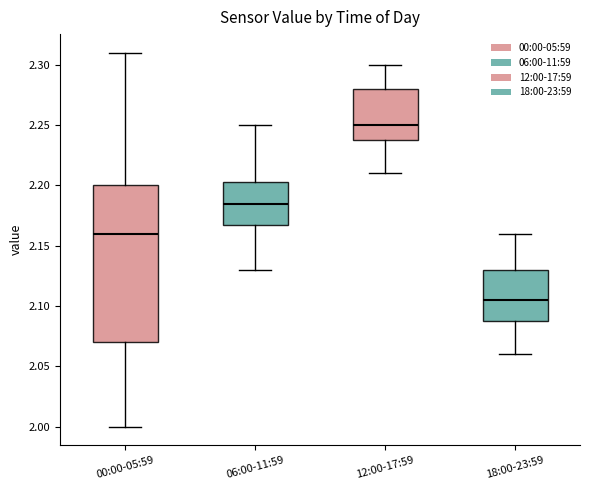

Reading left to right, transcribe this box plot: for each box, give where its median line is, the range the box spans, and where its two whiskers end, as read against the y-axis. The values are not printed on the chart, so give them approximately, as read against the axis.

00:00-05:59: median 2.160, box 2.070 to 2.200, whiskers 2.000 to 2.310
06:00-11:59: median 2.185, box 2.170 to 2.205, whiskers 2.130 to 2.250
12:00-17:59: median 2.250, box 2.240 to 2.280, whiskers 2.210 to 2.300
18:00-23:59: median 2.105, box 2.090 to 2.130, whiskers 2.060 to 2.160